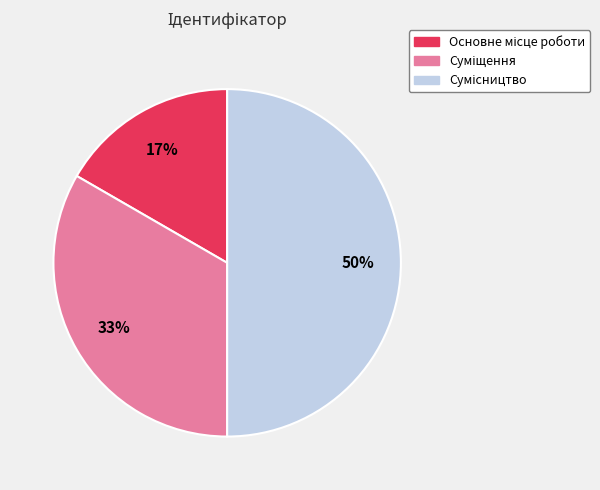

To the nearest percent, what is the average slice percentage?

33%